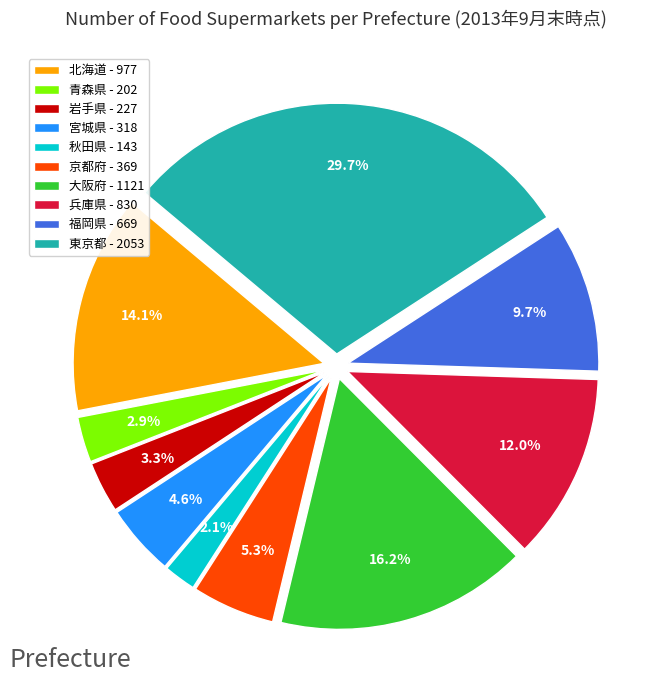

To the nearest percent, what percentage of the pie is 福岡県?

10%